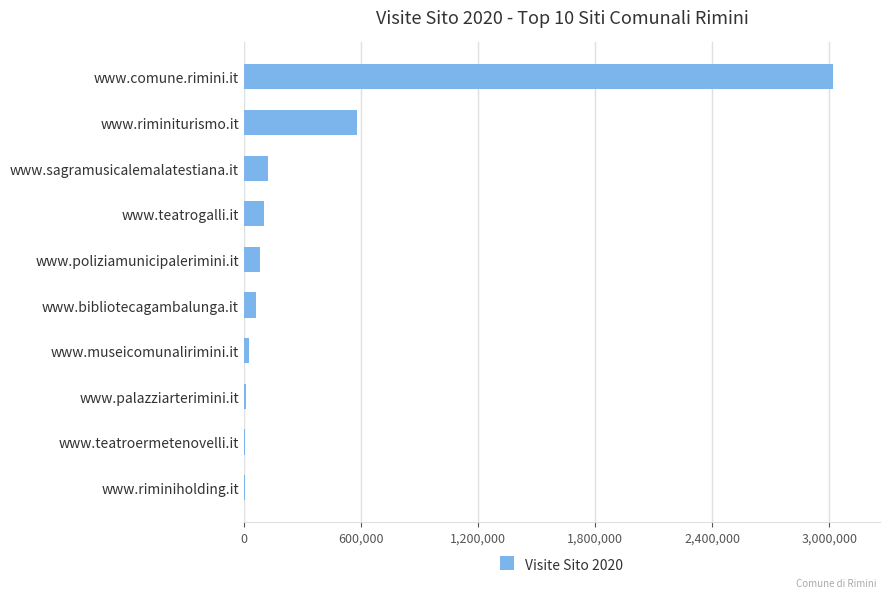

True or false: the data shows 580377 at www.riminiturismo.it.

True